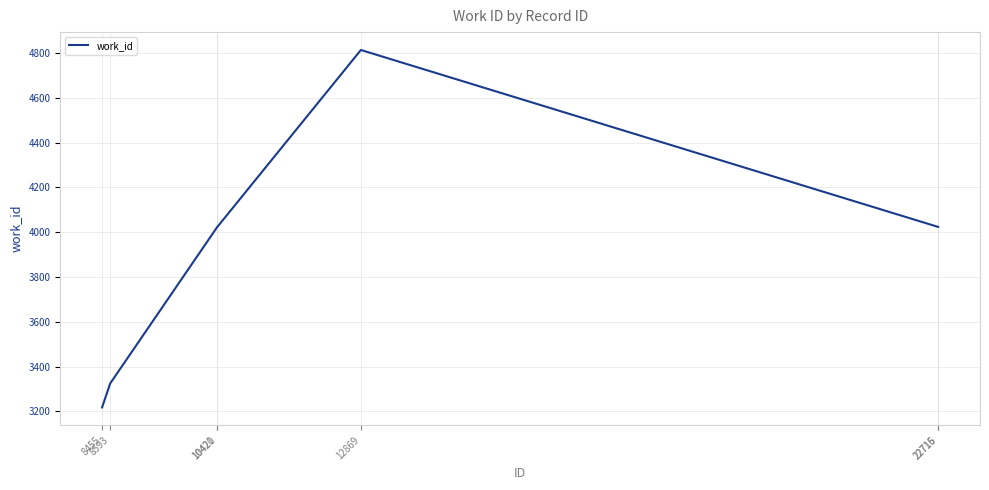

Reading right to left, extract all data points from this chart.

22716=4024	22715=4024	12869=4814	10421=4024	10420=4024	8593=3325	8455=3218